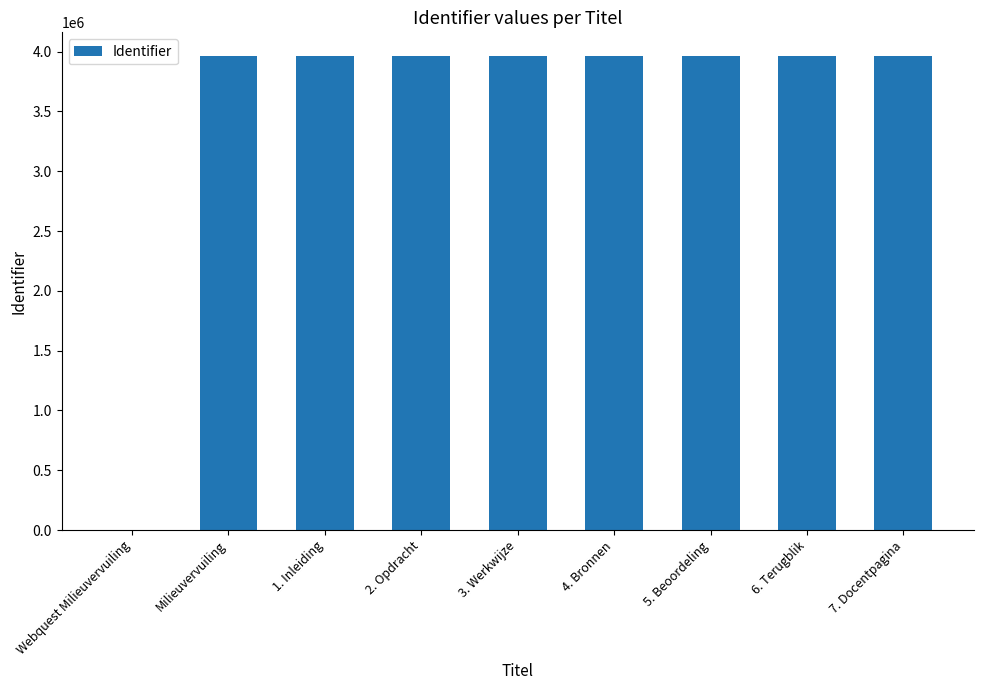

Which has a higher value, Webquest Milieuvervuiling or 7. Docentpagina?

7. Docentpagina